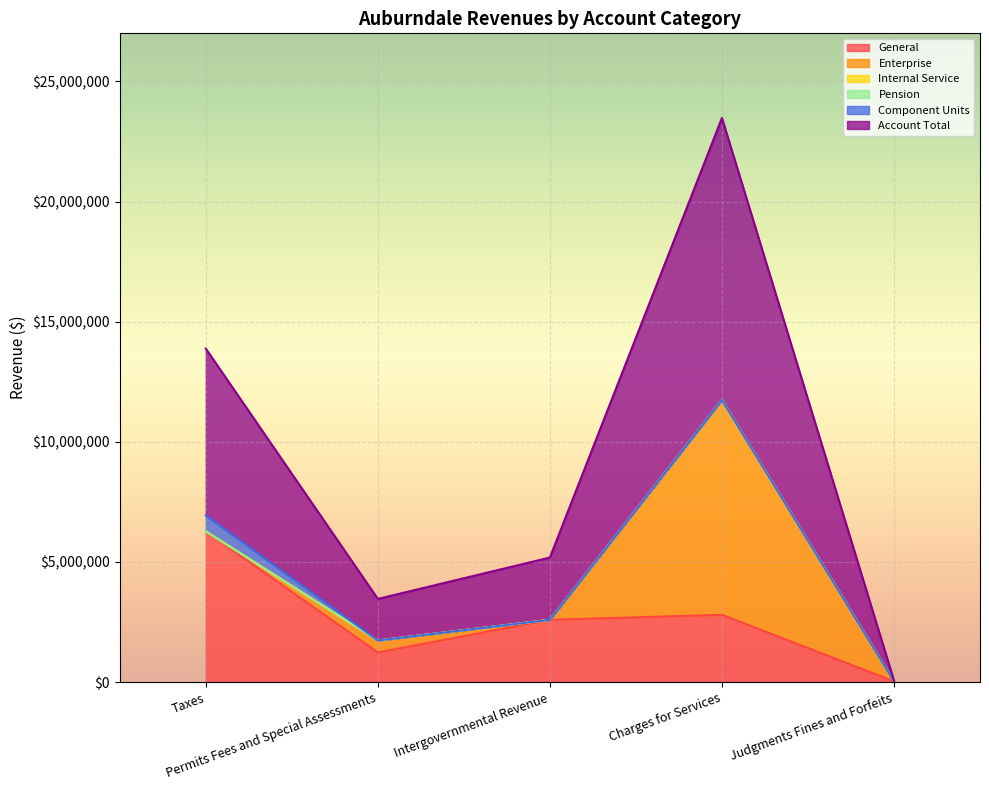

What is the difference between the General values at Permits Fees and Special Assessments and Intergovernmental Revenue?

1355833